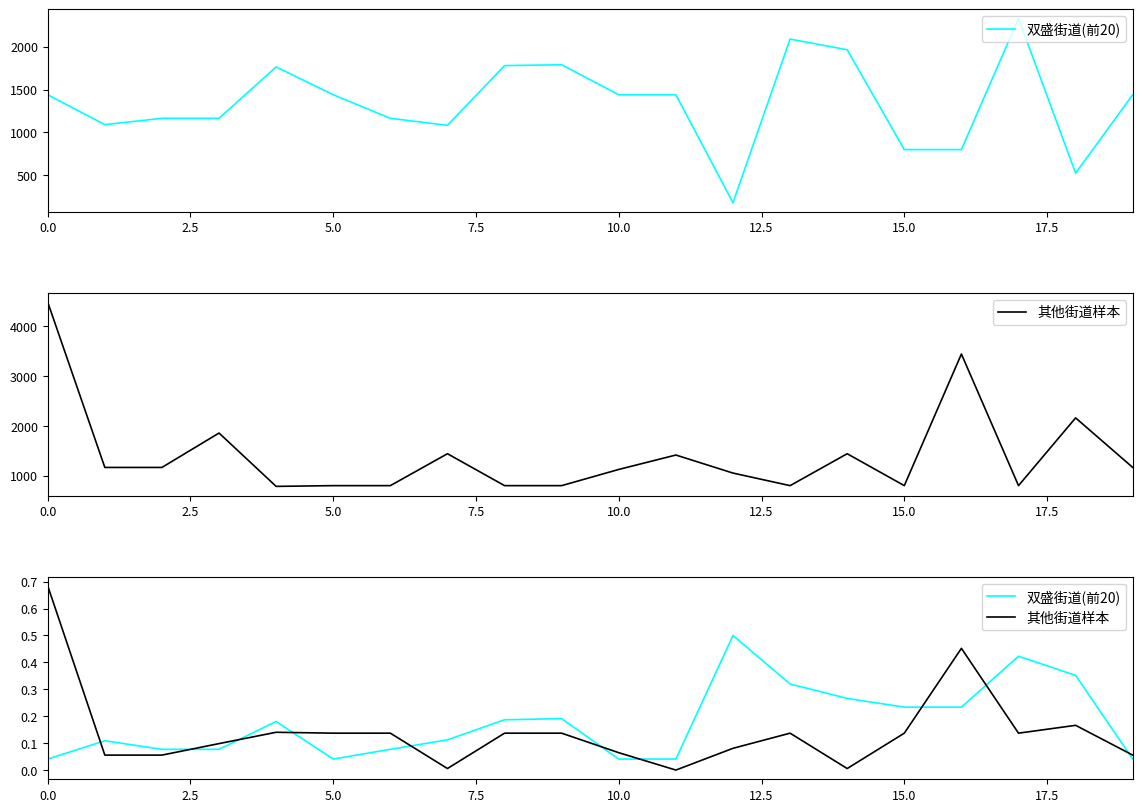

True or false: 其他街道样本 and 双盛街道(前20) intersect in this chart.

True